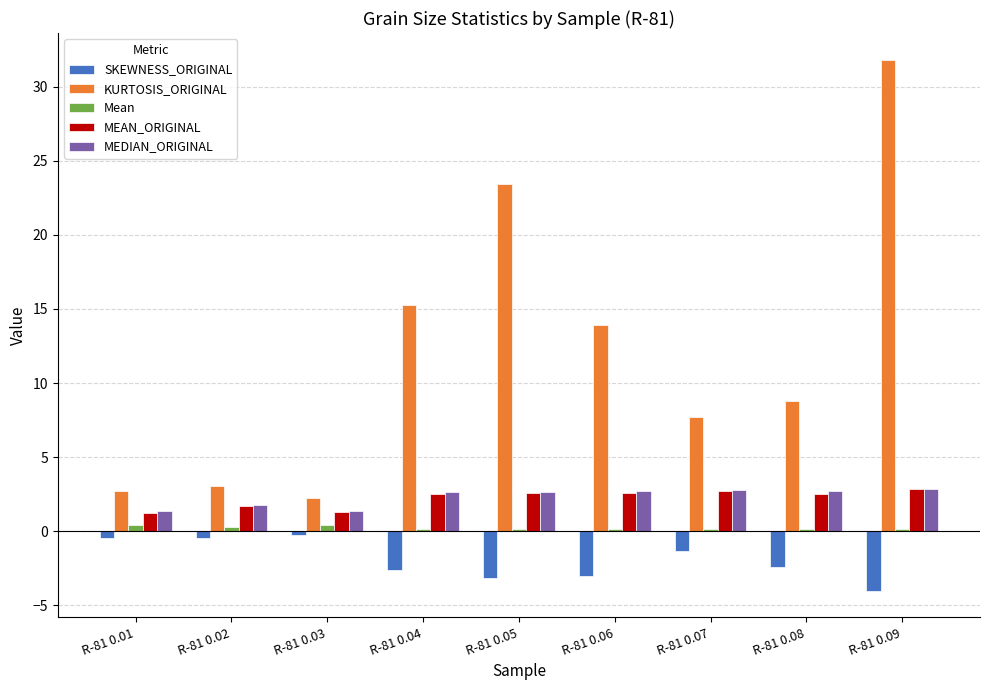

Which series has the largest total across all categories?

KURTOSIS_ORIGINAL